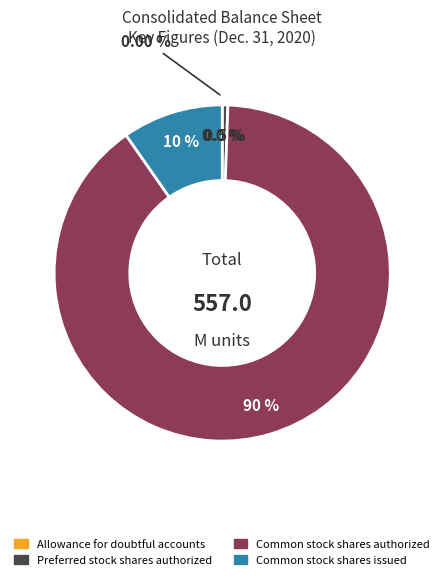

To the nearest percent, what is the average slice percentage?

25%